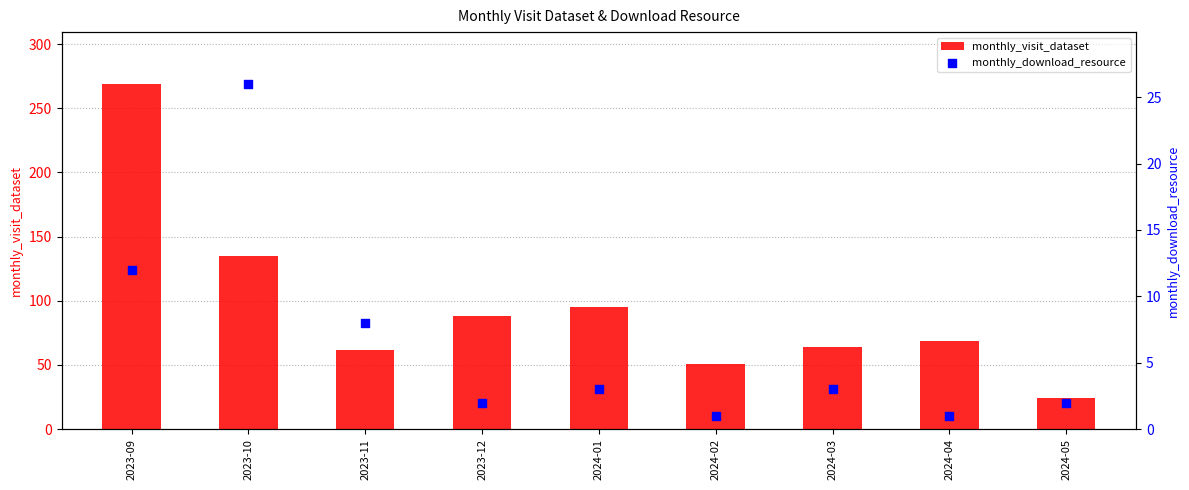

Which series contains the lowest Y value?

monthly_download_resource